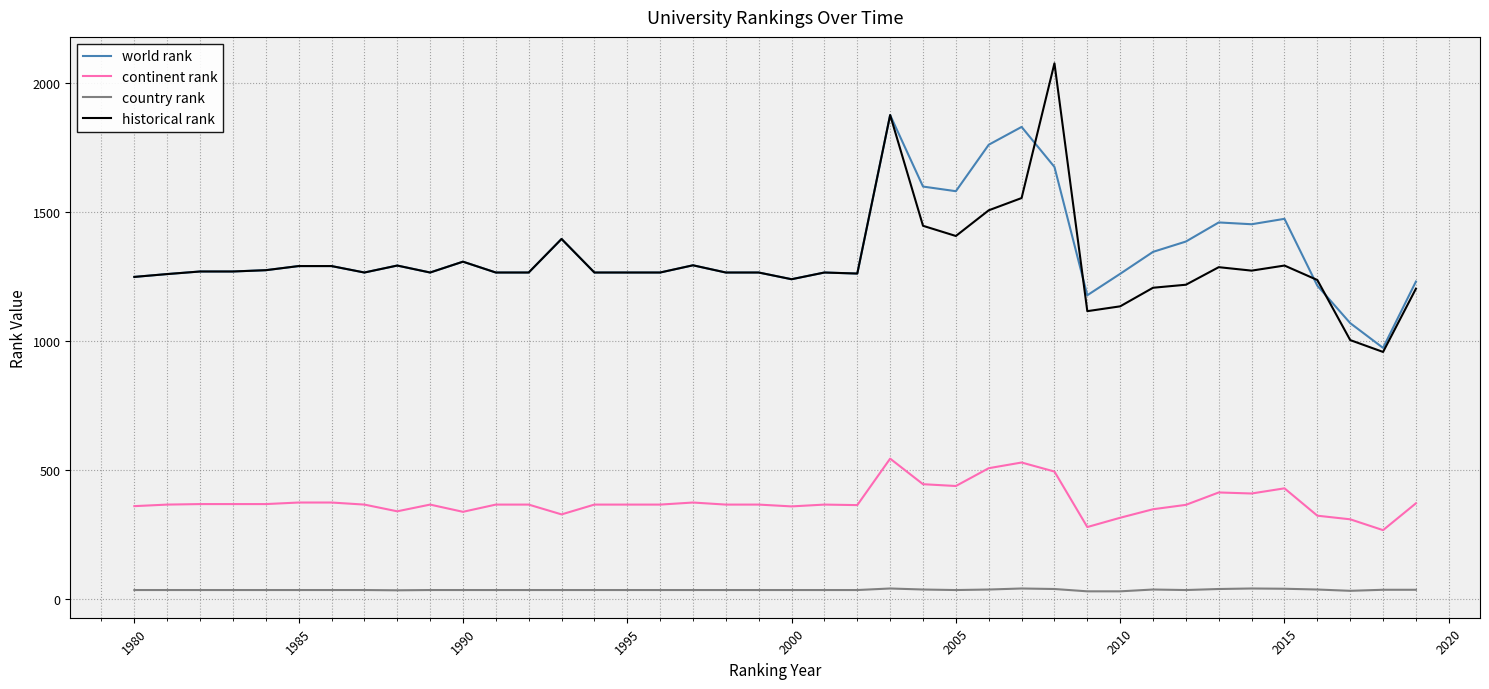

Which series has the largest range (max minus min)?

historical rank